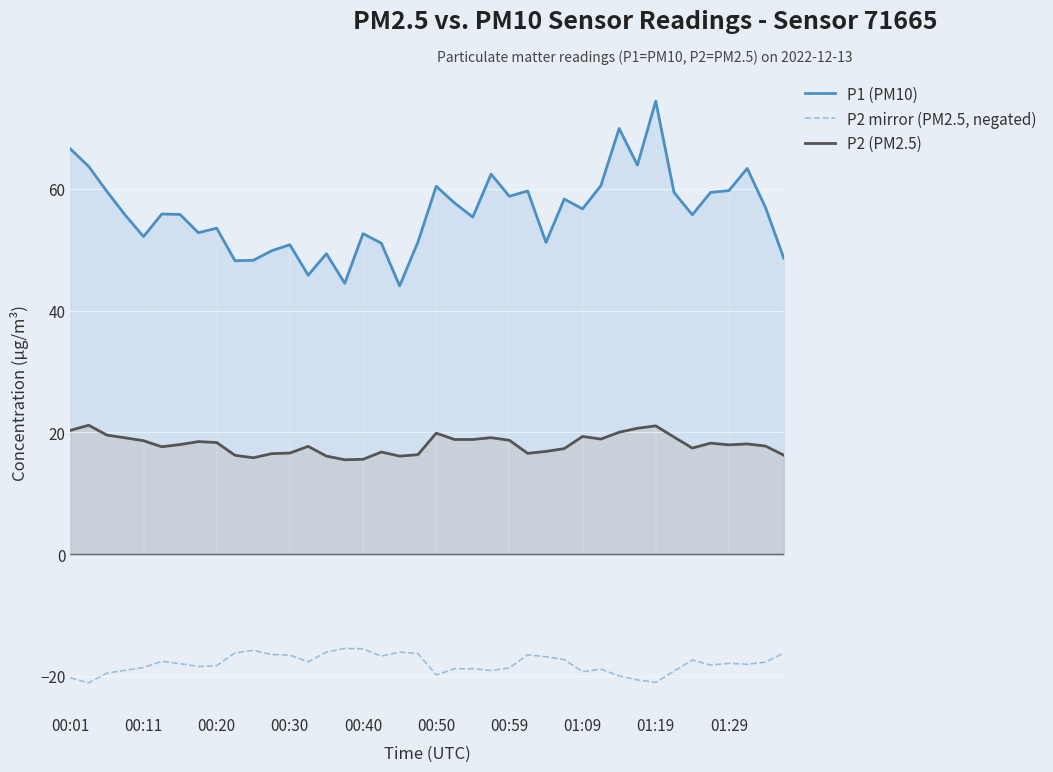

At how many categories does at least one series exceed 18?

40